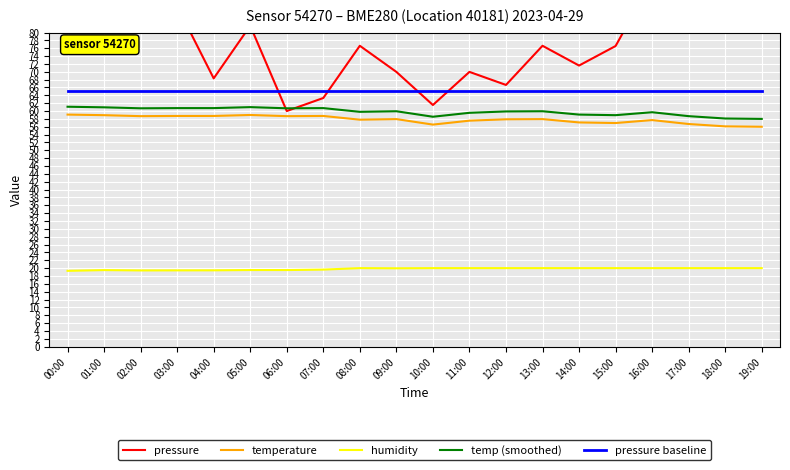

What is the difference between the maximum and second lowest values in the humidity series?

0.6